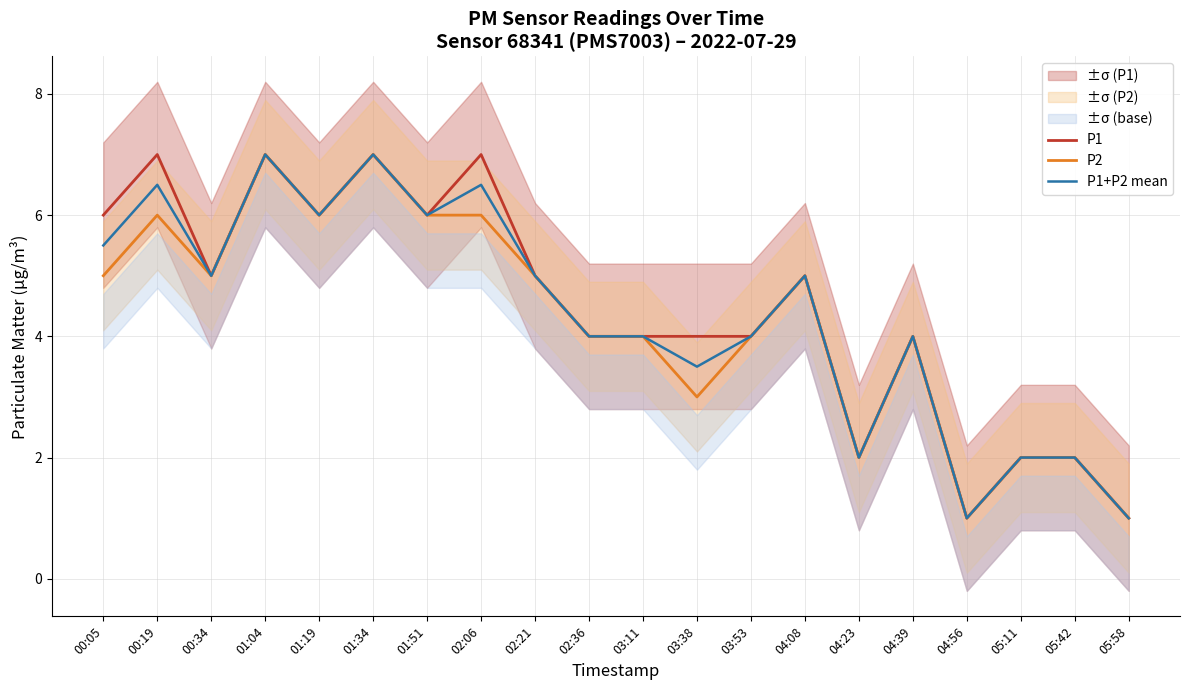

Rank the series by their average value, from highest to lowest.

P1, P1+P2 mean, P2